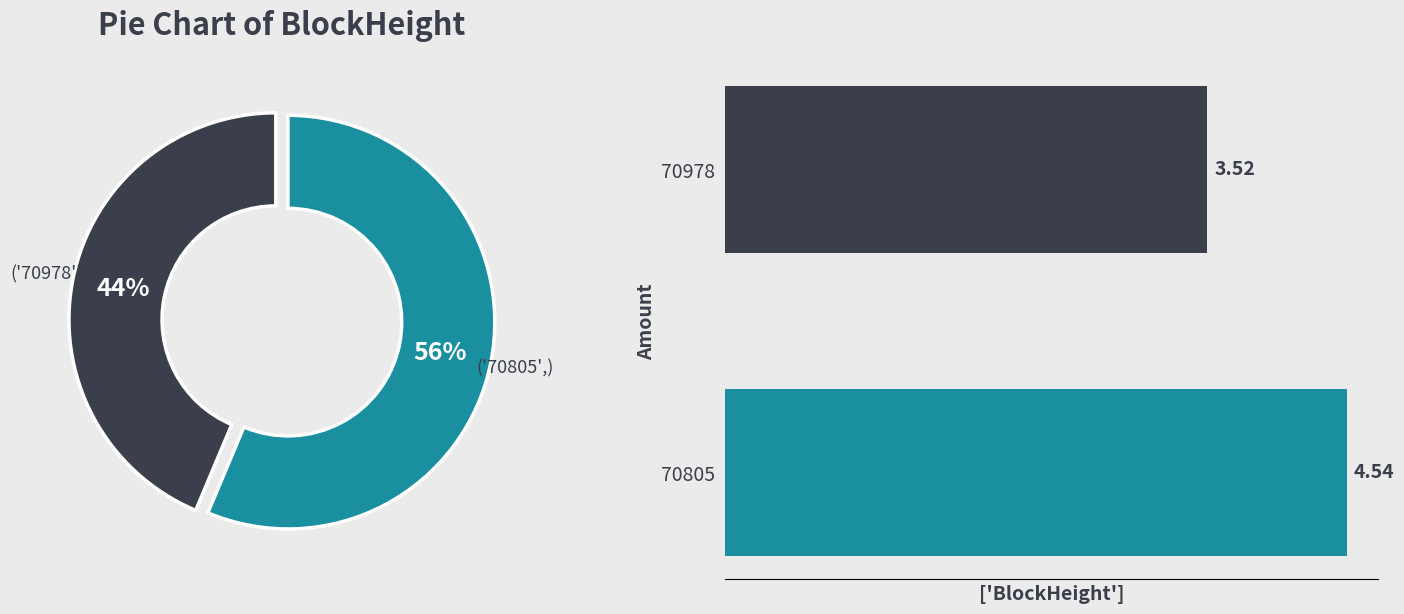

True or false: 70805 accounts for 56% of the total.

True